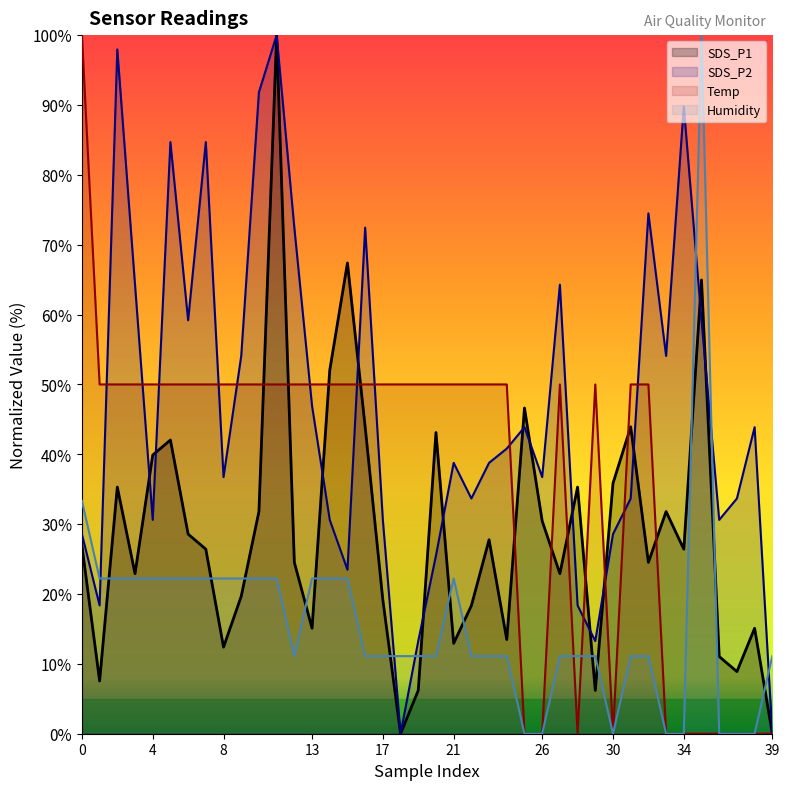

At which category is the sum across all series the highest?

11